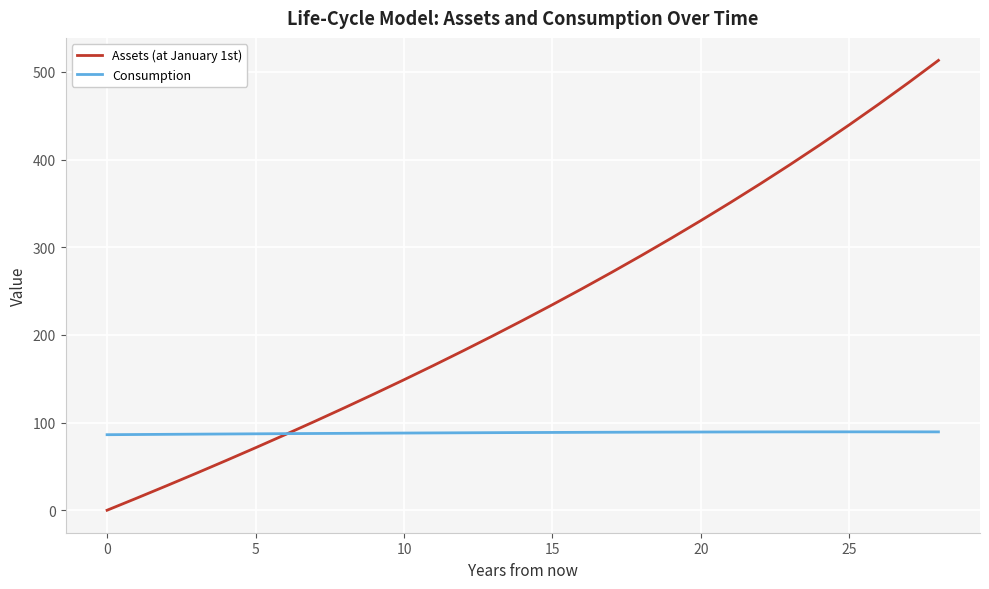

What is the greatest value displayed?

513.2